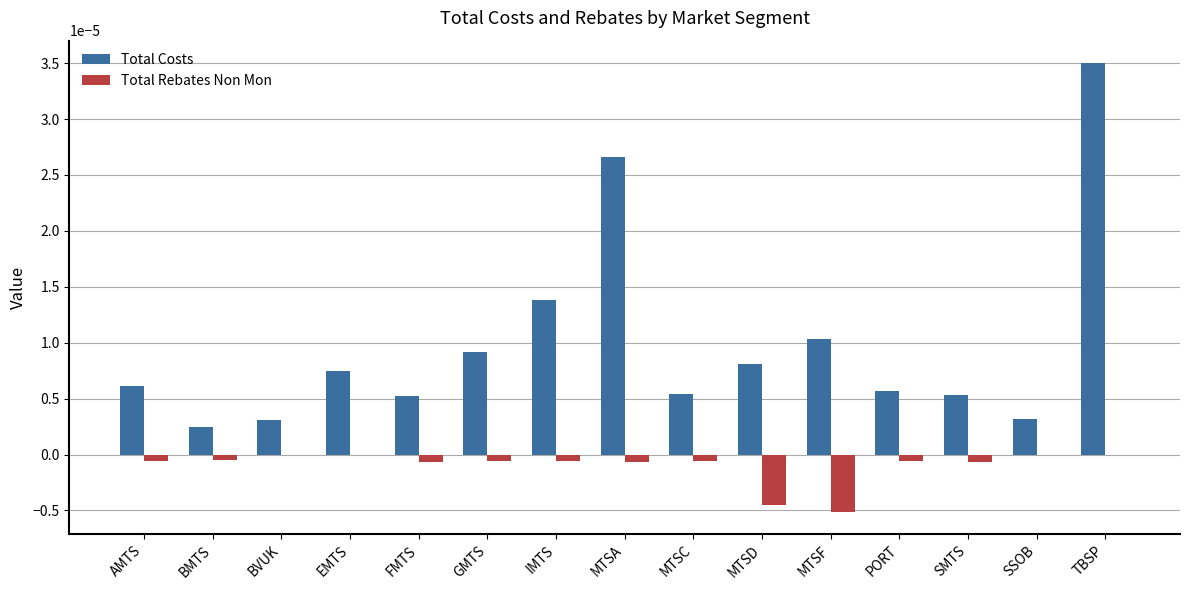

Which series has the largest range (max minus min)?

Total Costs